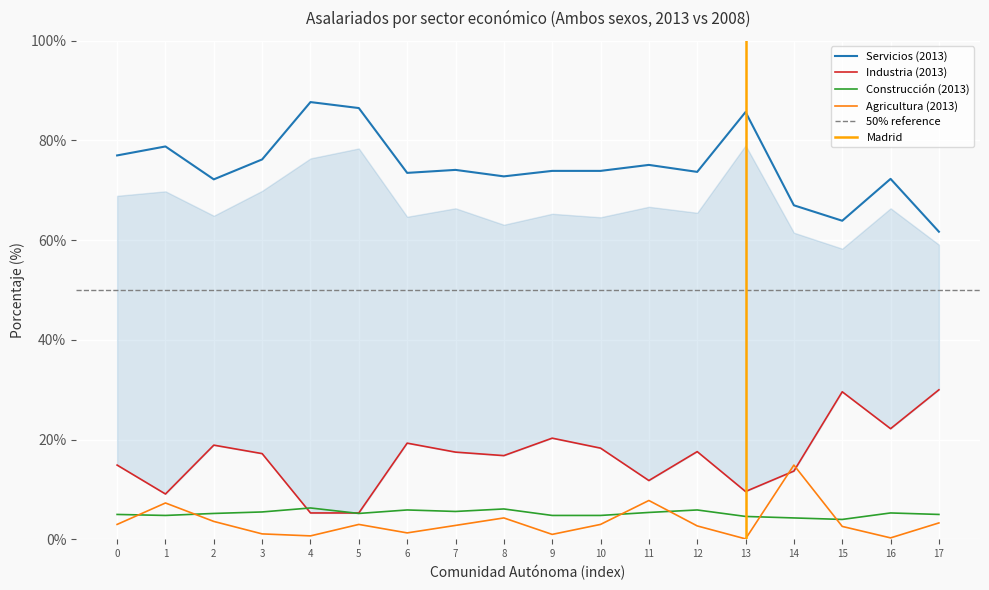

Rank the series at 15 from highest to lowest value.

Servicios (2013), Industria (2013), Construcción (2013), Agricultura (2013)